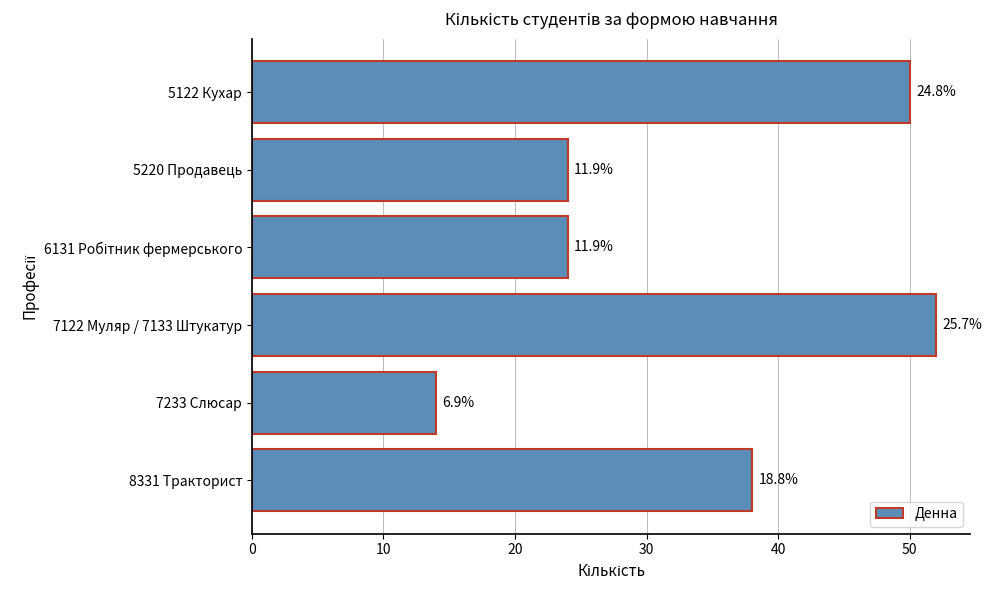

Are the bars horizontal?

Yes